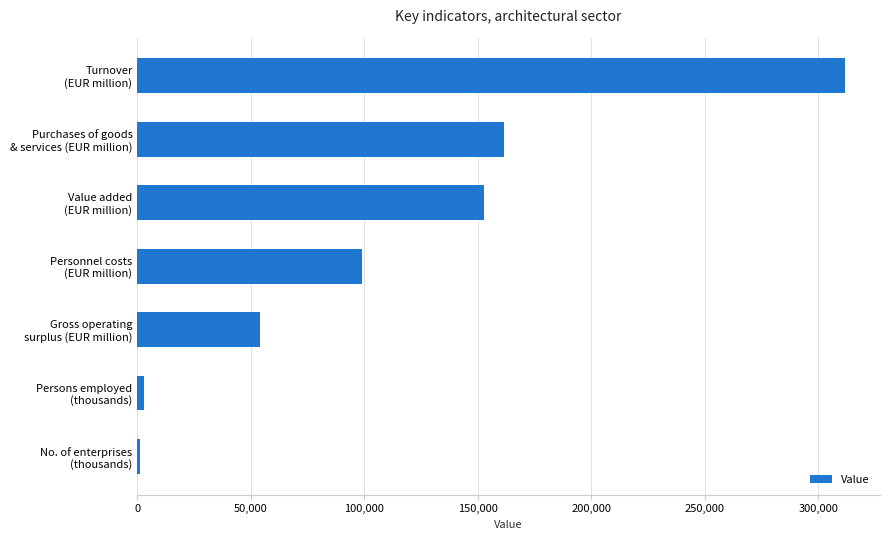

What is the maximum value shown in the chart?

311570.2